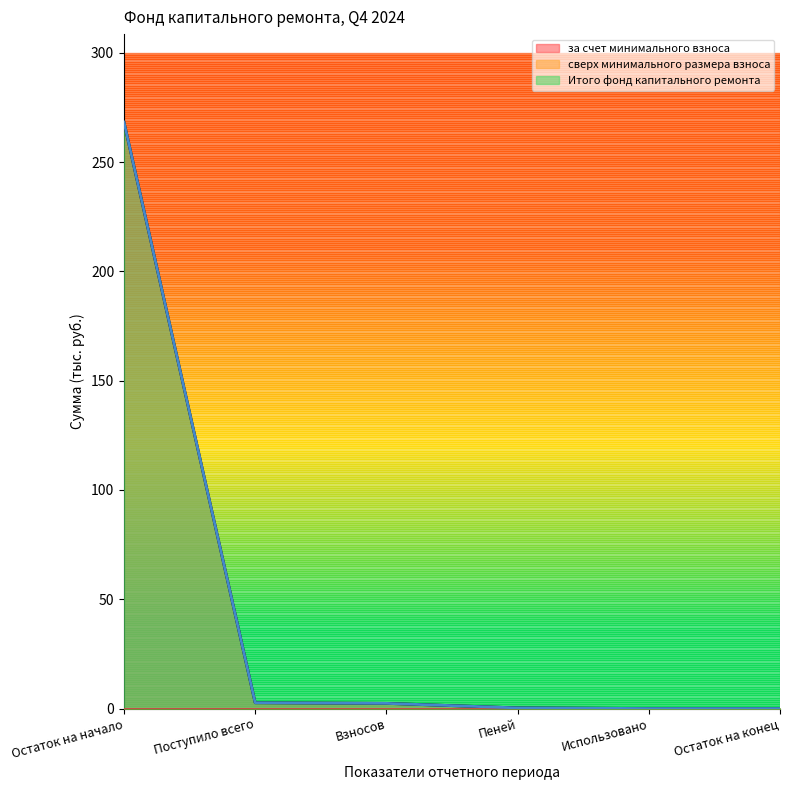

What is the highest value of the Итого фонд капитального ремонта series?

268.3